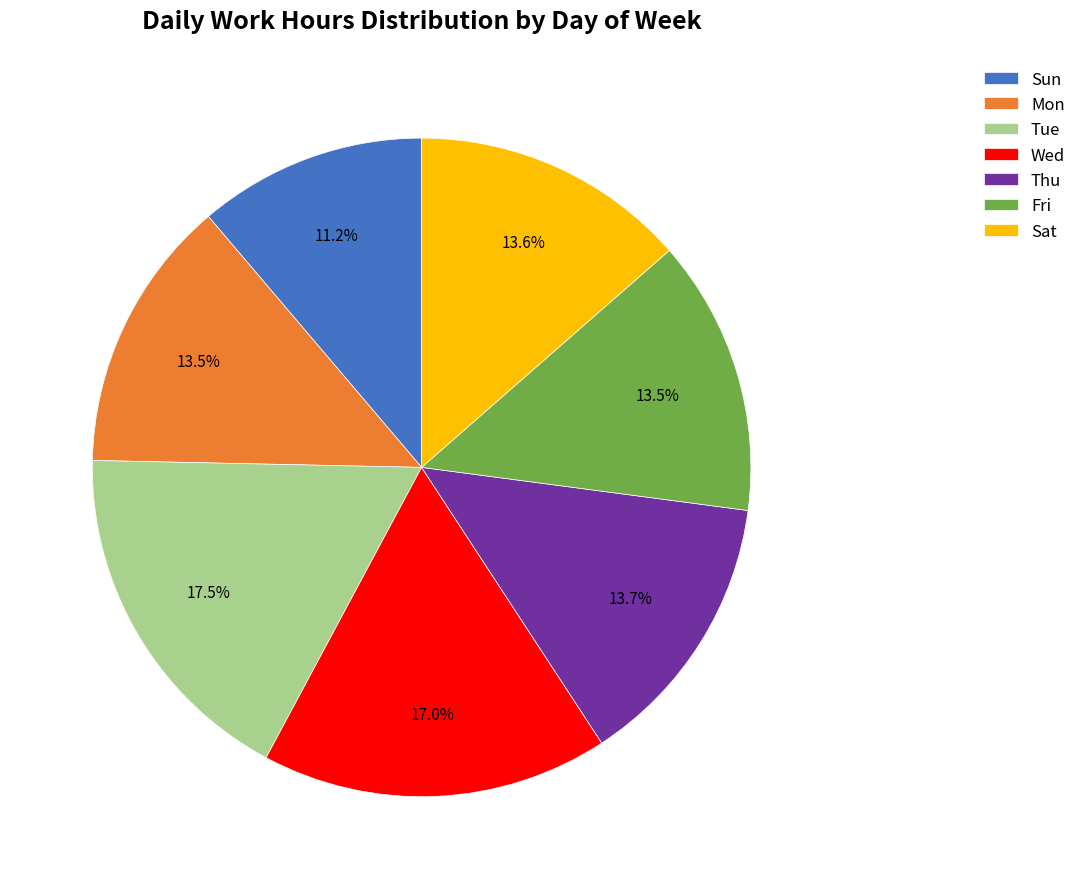

What is the smallest slice in the pie chart?

Sun